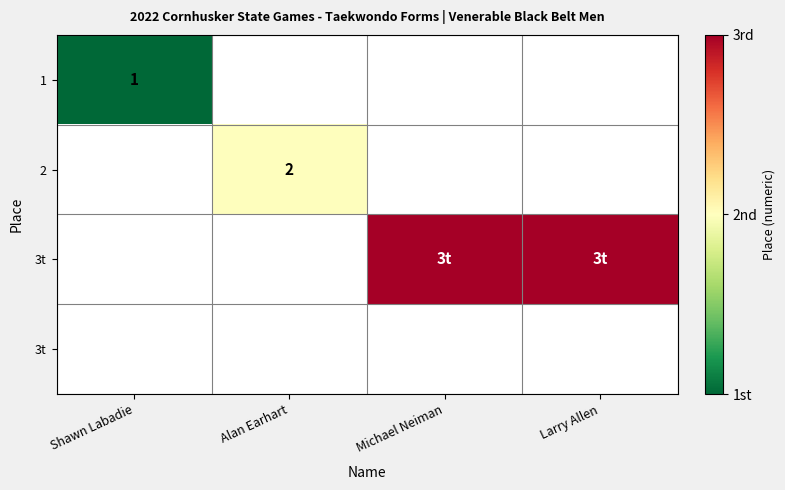

How many series are shown in this chart?

4